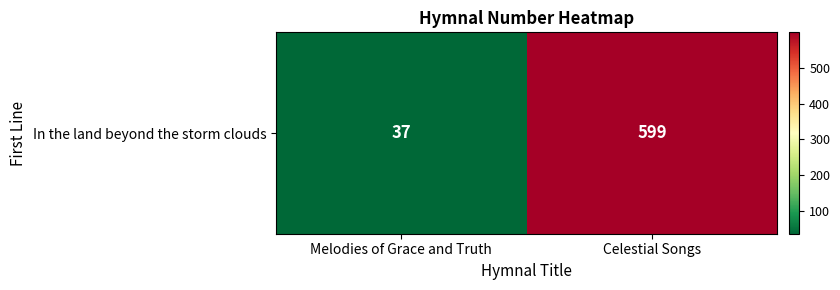

What is the sum of all values?

636